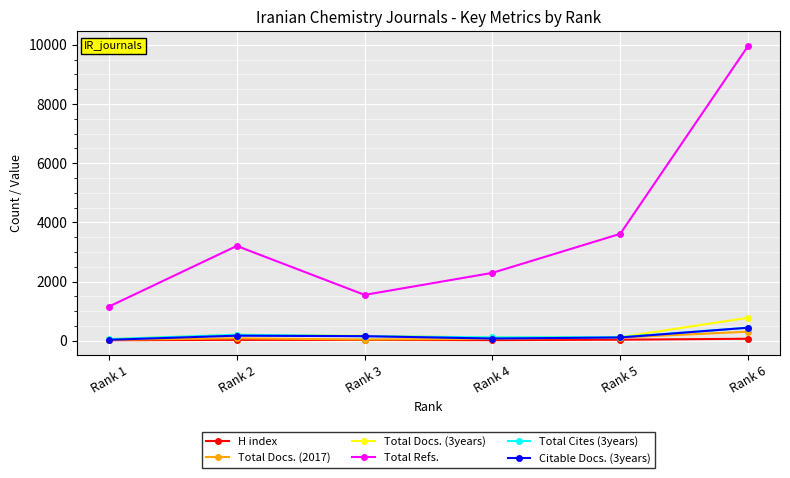

Which series changed the most between Rank 1 and Rank 5?

Total Refs.